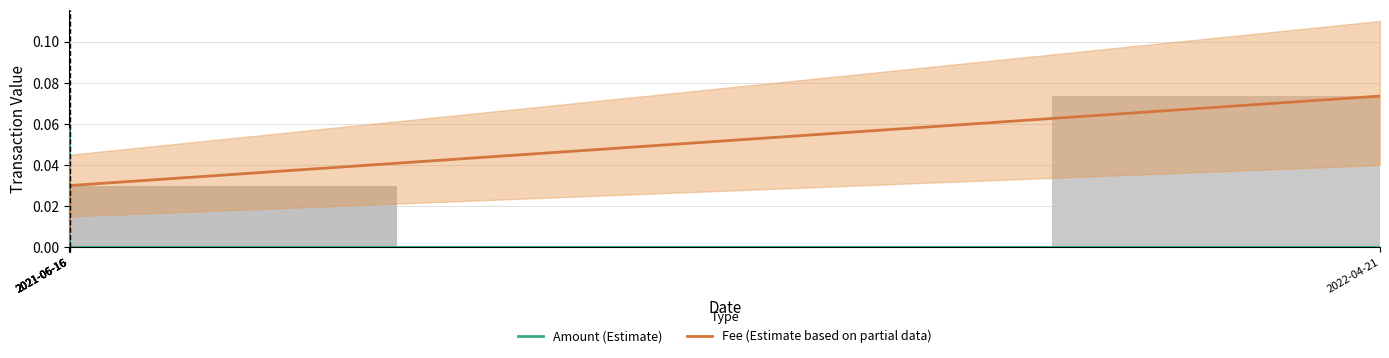

Reading left to right, extract all data points from this chart.

Amount (Estimate): 2021-06-16=0.0	2021-06-16=0.1	2021-06-16=0.1	2021-06-16=0.0	2021-06-16=0.0	2022-04-21=0.0
Fee (Estimate based on partial data): 2021-06-16=0.0	2021-06-16=0.0	2021-06-16=0.0	2021-06-16=0.0	2021-06-16=0.0	2022-04-21=0.1